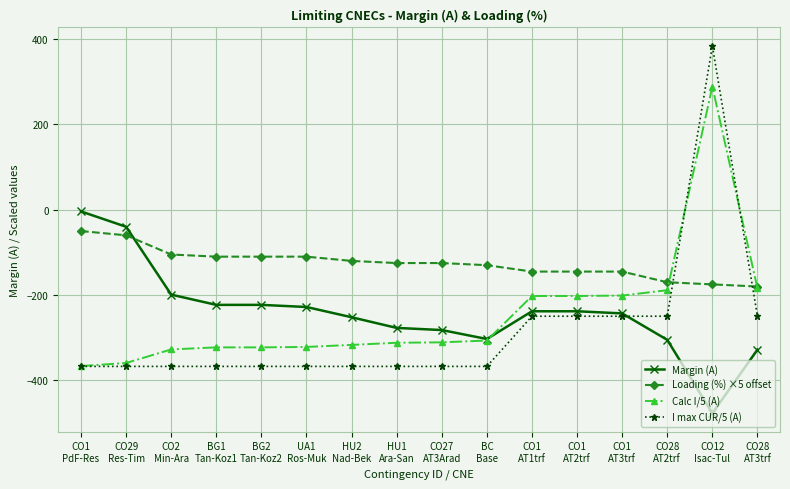

True or false: Calc I/5 (A) has more than 0 interior local peaks.

True